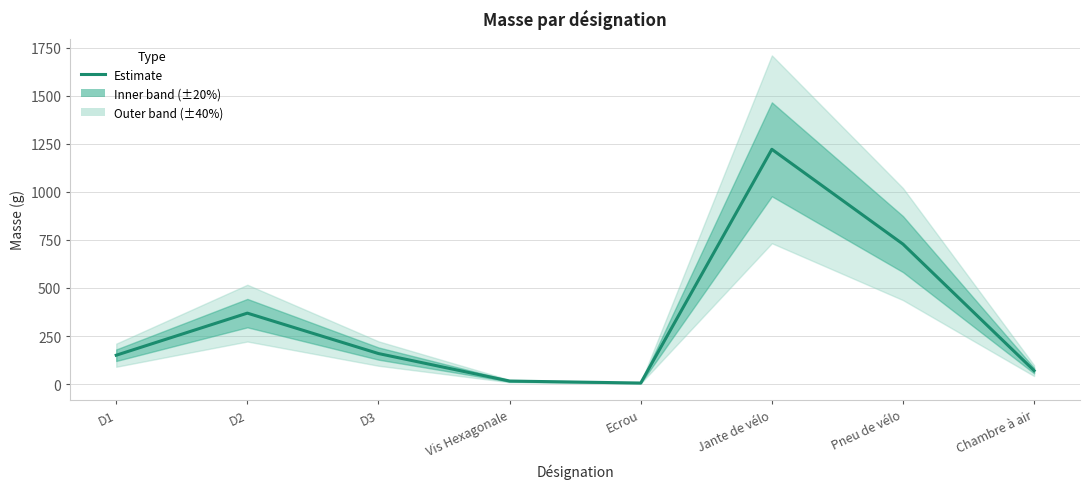

What is the value of the 7th point from the left?

727.8